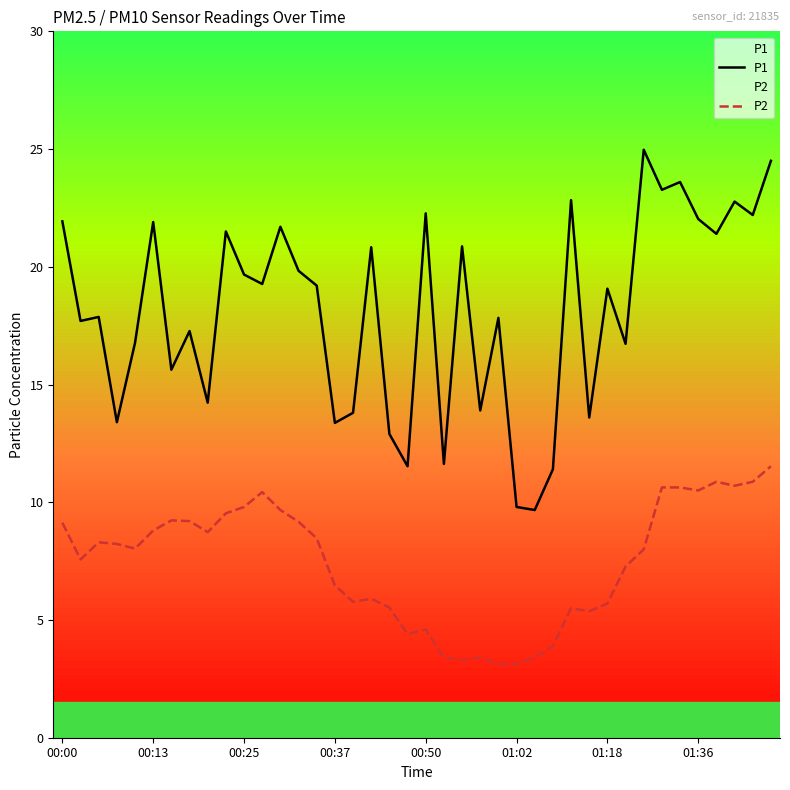

Reading left to right, transcribe all the data shown in this chart.

P1: 21.9	17.7	17.9	13.4	16.8	21.9	15.6	17.3	14.2	21.5	19.7	19.3	21.7	19.8	19.2	13.4	13.8	20.8	12.9	11.5	22.3	11.6	20.9	13.9	17.8	9.8	9.7	11.4	22.8	13.6	19.1	16.7	25.0	23.3	23.6	22.0	21.4	22.8	22.2	24.5
P2: 9.1	7.6	8.3	8.2	8.0	8.8	9.2	9.2	8.7	9.5	9.8	10.4	9.7	9.2	8.5	6.5	5.8	5.9	5.5	4.4	4.6	3.4	3.3	3.4	3.1	3.1	3.4	3.9	5.5	5.4	5.7	7.3	8.0	10.6	10.6	10.5	10.9	10.7	10.9	11.5